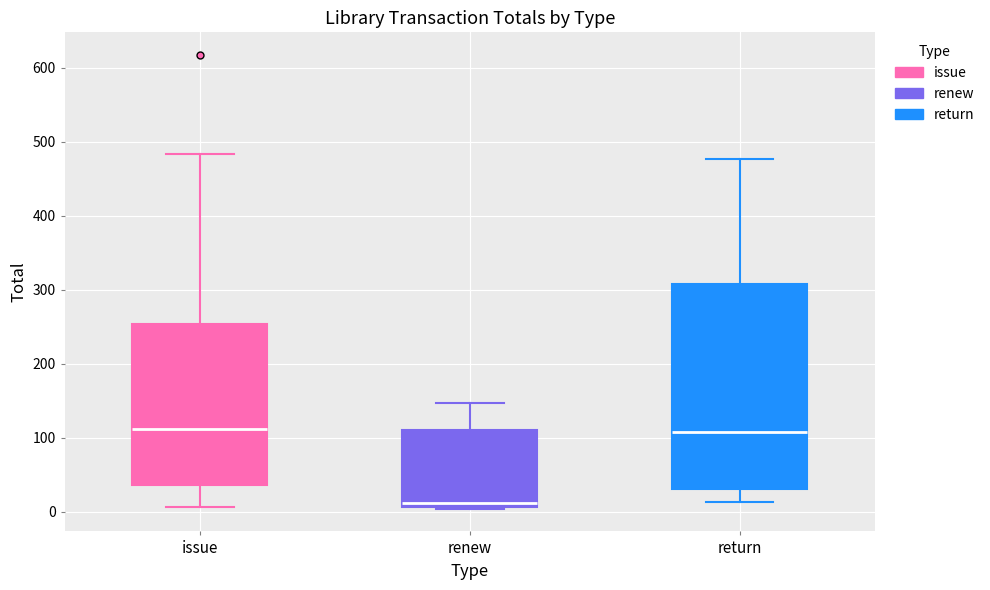

Which box has the lowest median line?

renew